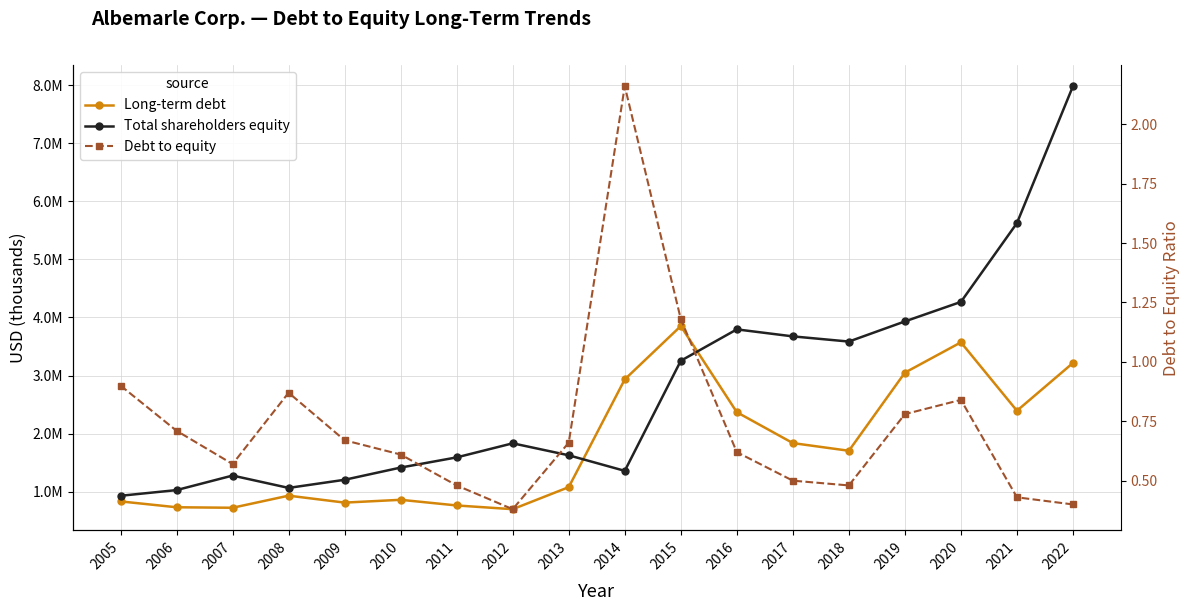

What is the greatest value displayed?

7982627.0